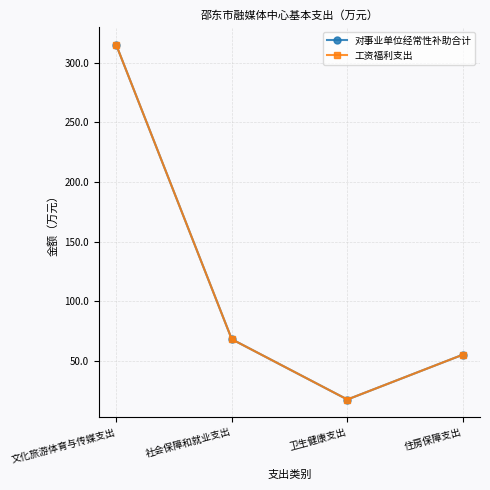

True or false: 工资福利支出 has a value of 469.4 at 文化旅游体育与传媒支出.

False